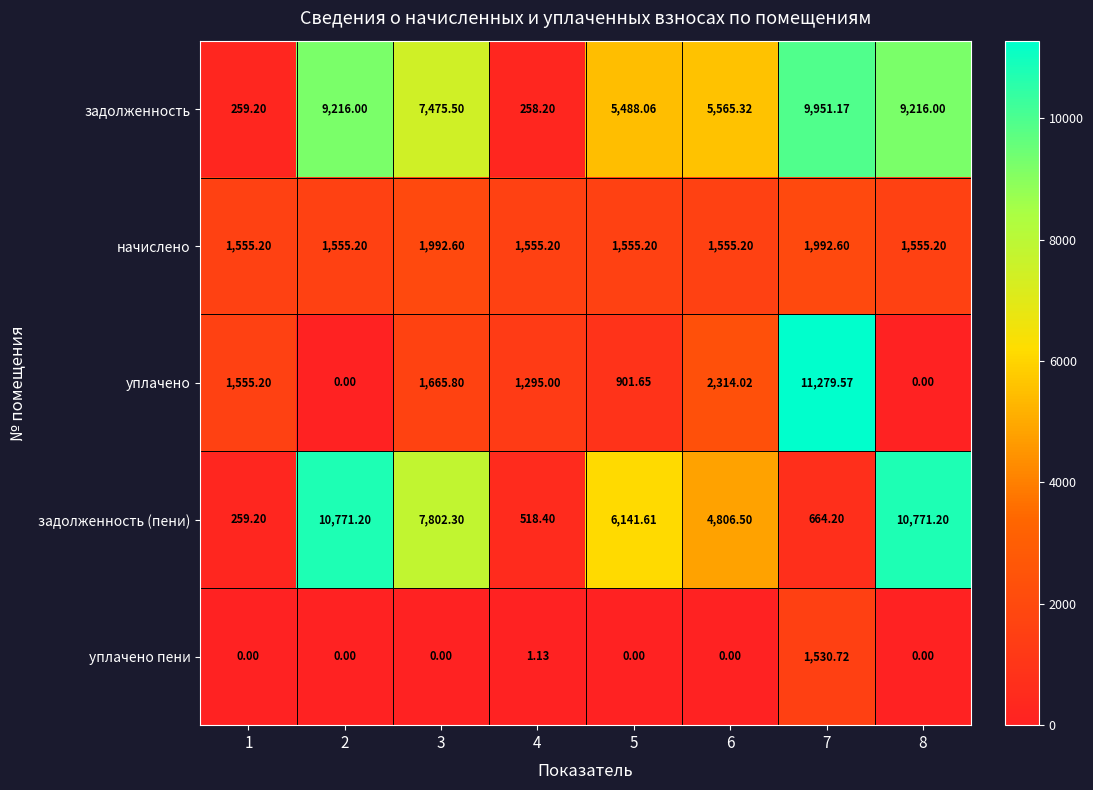

Which series has the largest total across all categories?

задолженность